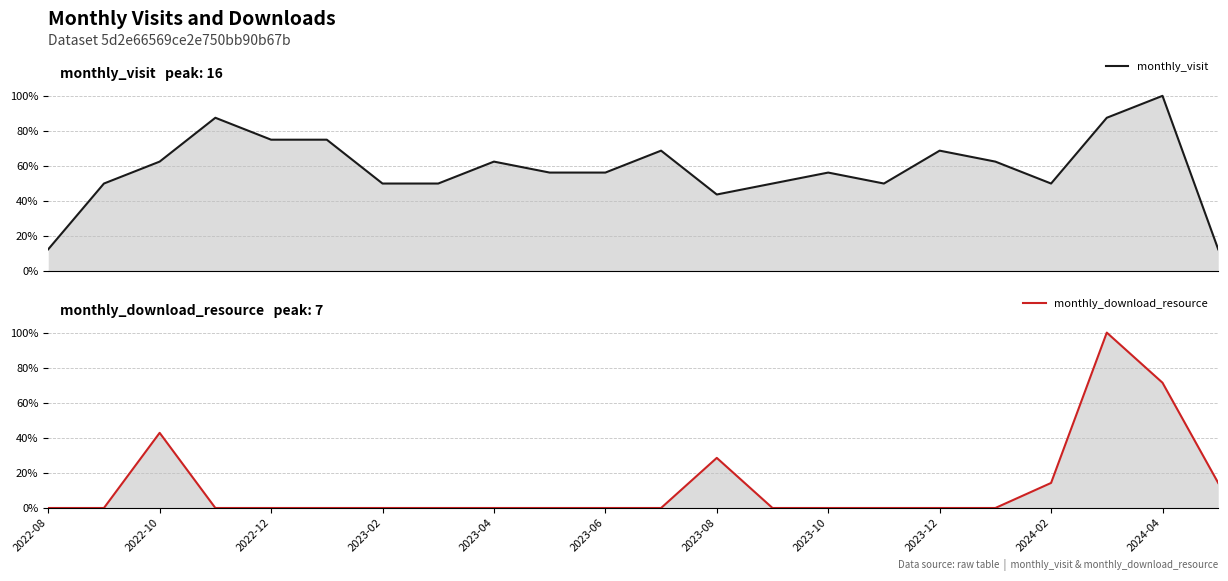

How many values in monthly_download_resource are above zero?

6